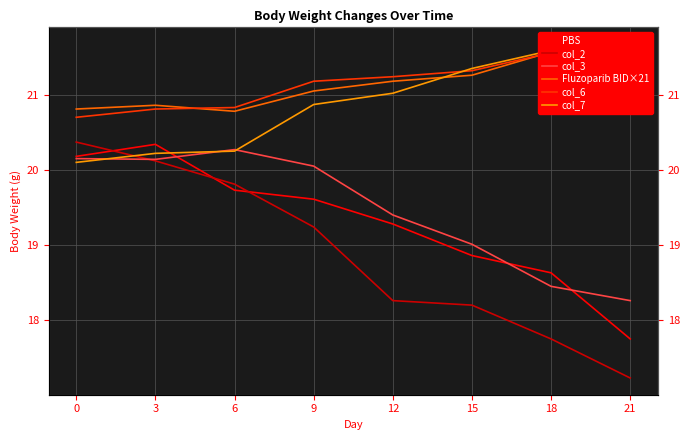

Where is the first local minimum for Fluzoparib BID×21?

6